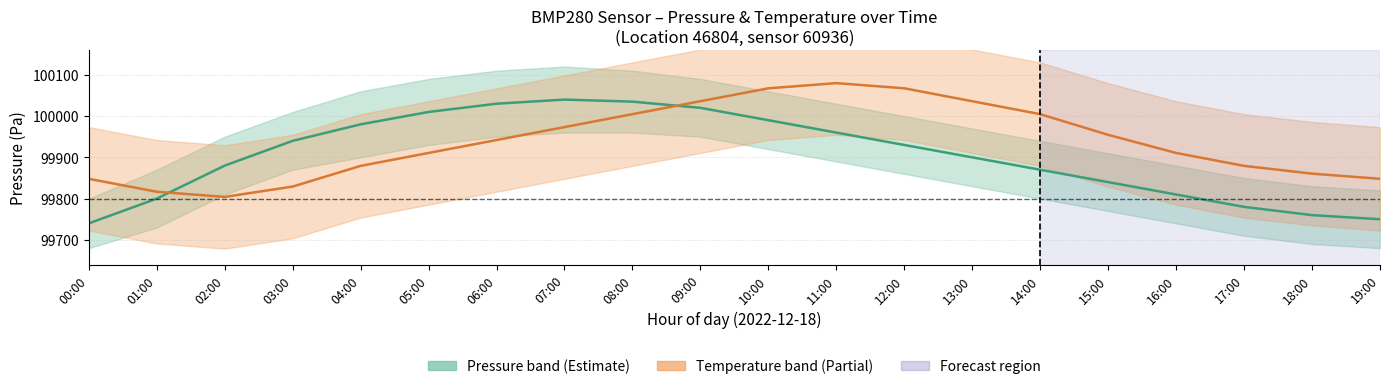

True or false: Pressure (Pa) has more than 1 points higher than both neighbors.

False